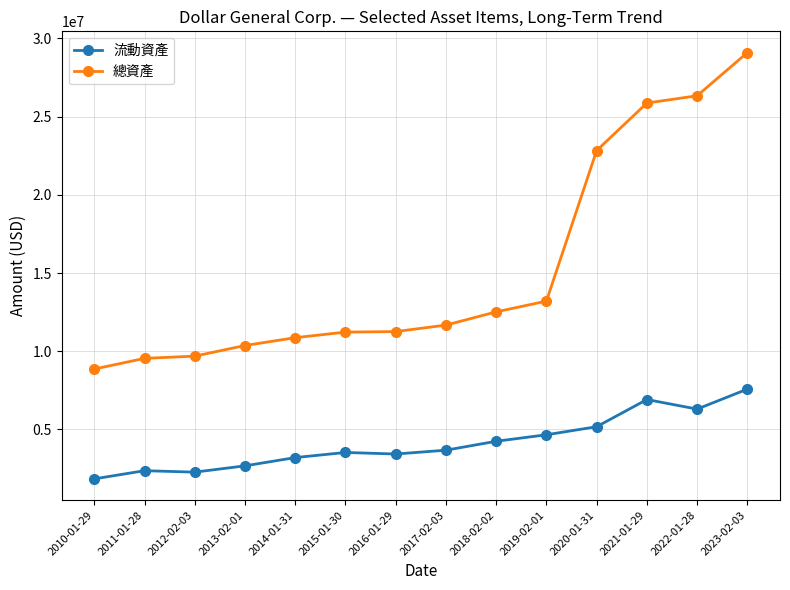

How many values in the 流動資產 series are below 3677771?

7